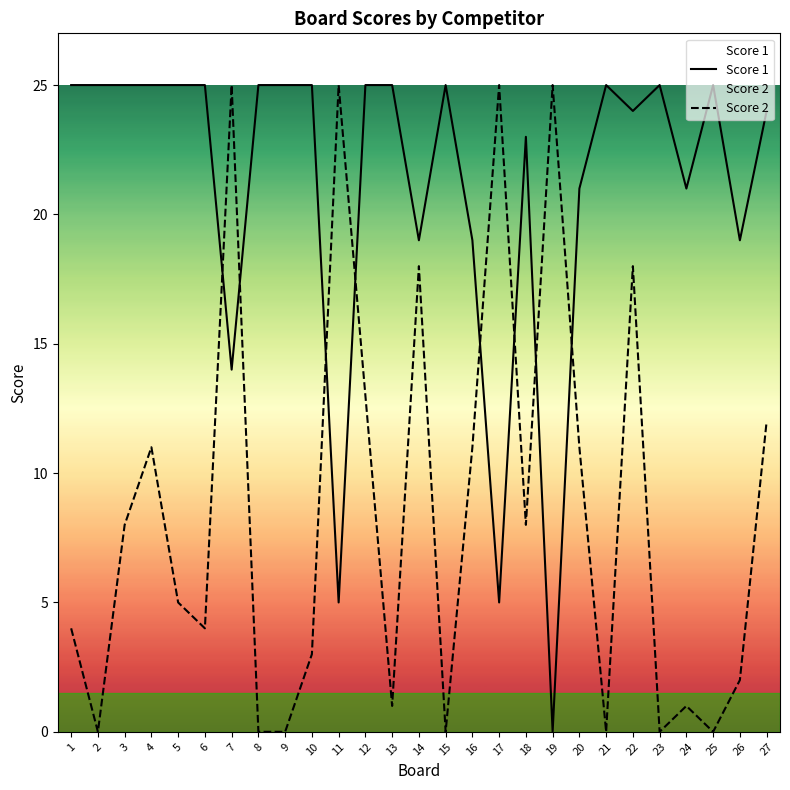

Reading left to right, what are all the values shown in this chart?

Score 1: 25	25	25	25	25	25	14	25	25	25	5	25	25	19	25	19	5	23	0	21	25	24	25	21	25	19	24
Score 2: 4	0	8	11	5	4	25	0	0	3	25	13	1	18	0	11	25	8	25	11	0	18	0	1	0	2	12